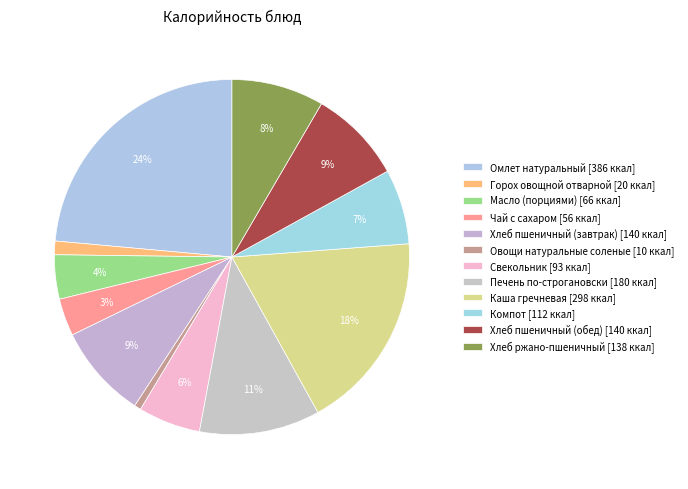

Count the number of slices in the pie.

12